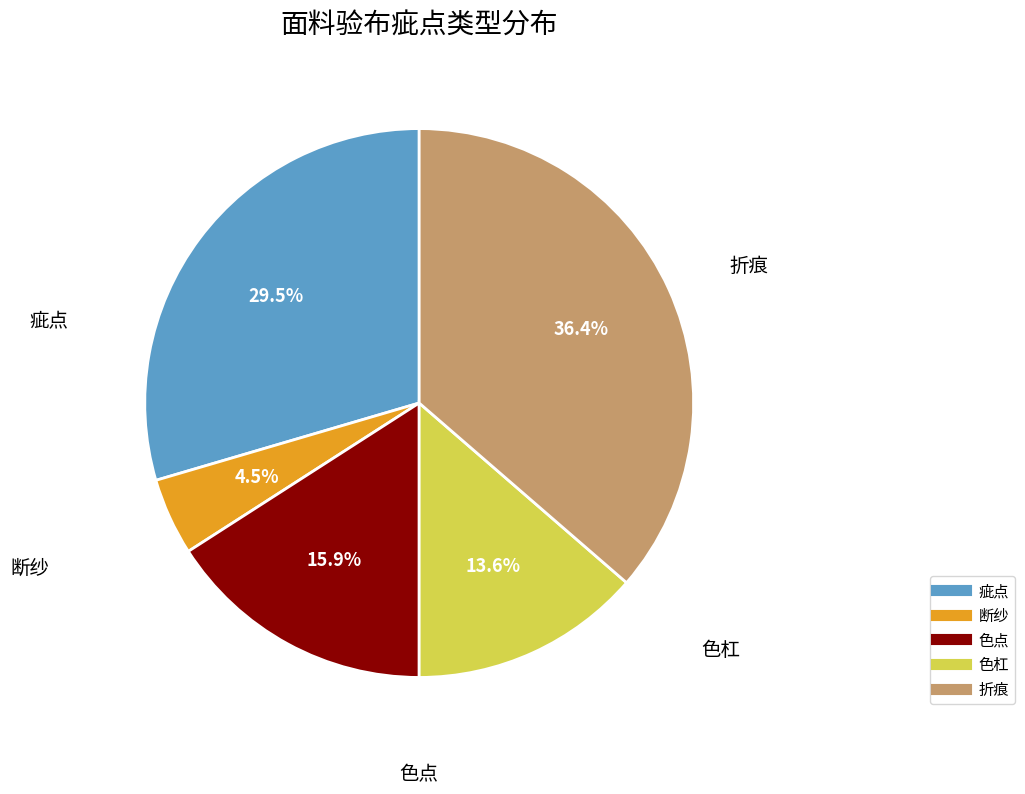

Is it true that 折痕 is 30% of the pie?

False